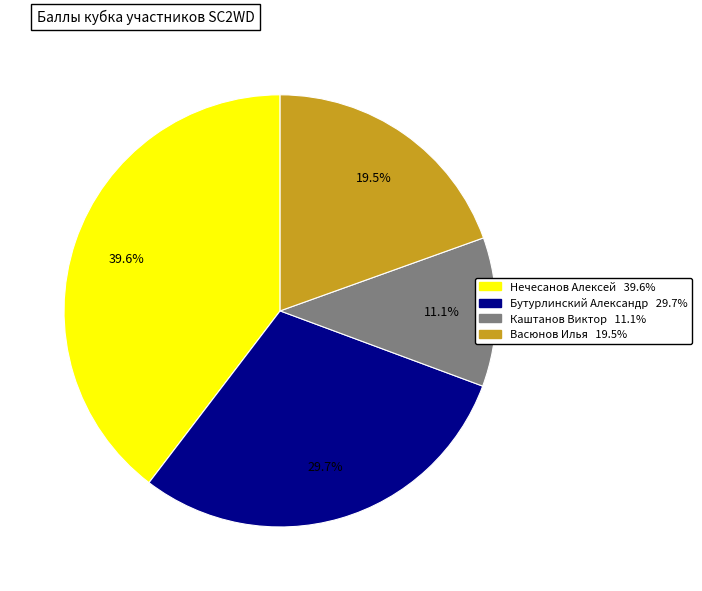

Count the number of slices in the pie.

4